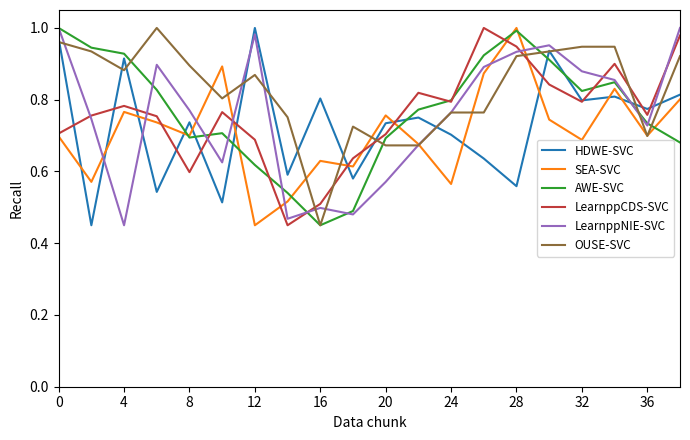

Which series has the largest total across all categories?

OUSE-SVC